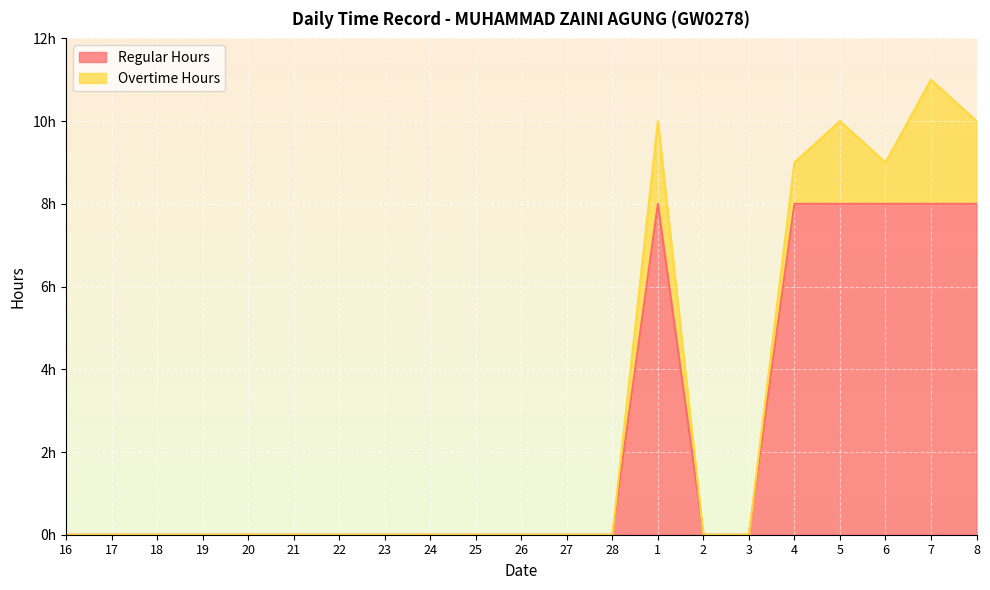

How many categories are shown in the chart?

21